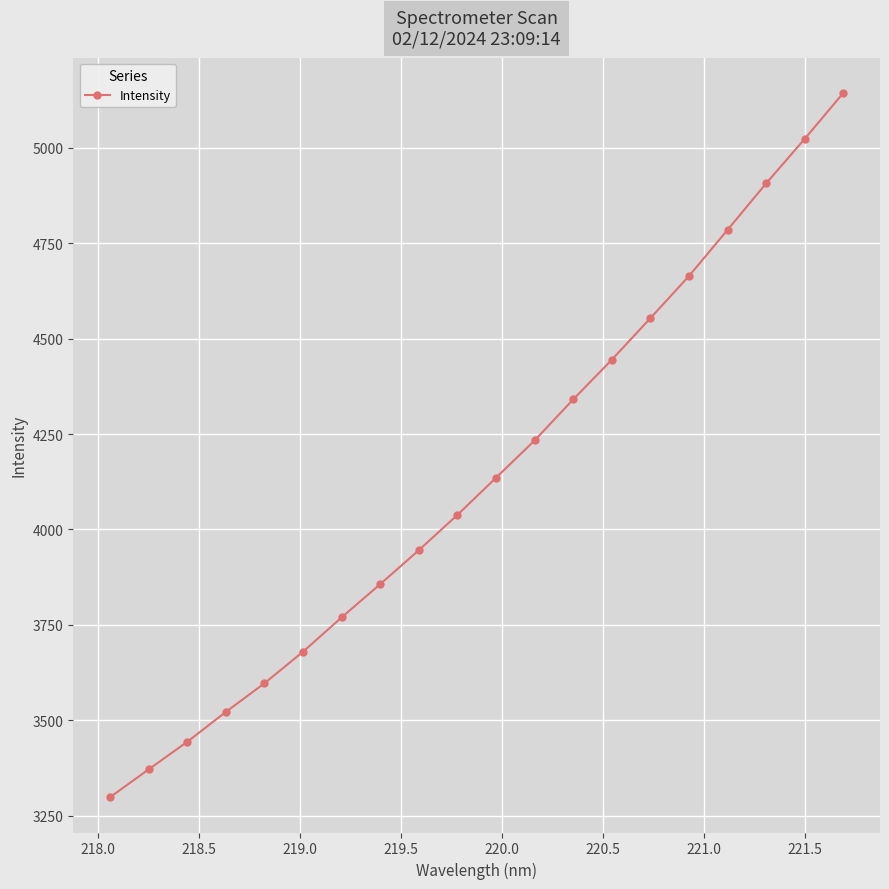

Does the chart have visible grid lines?

Yes